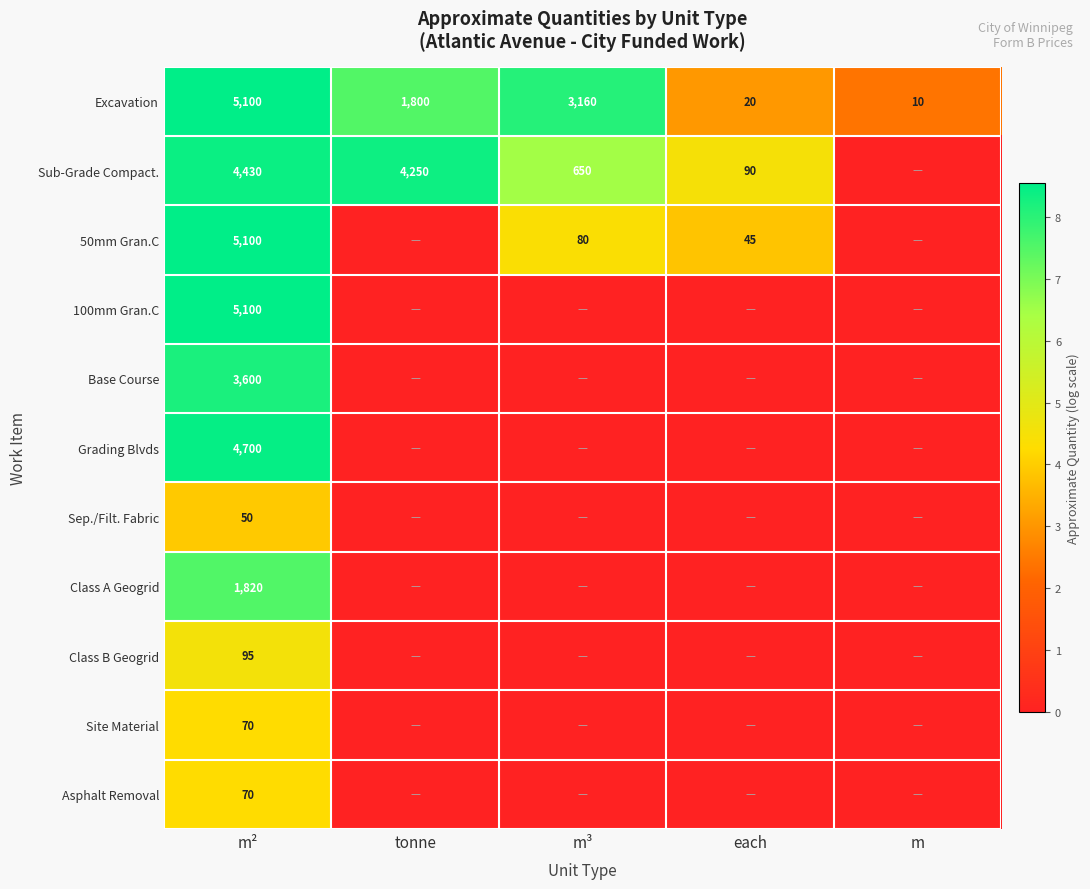

Where is Excavation nearest to the value 2555?

m³